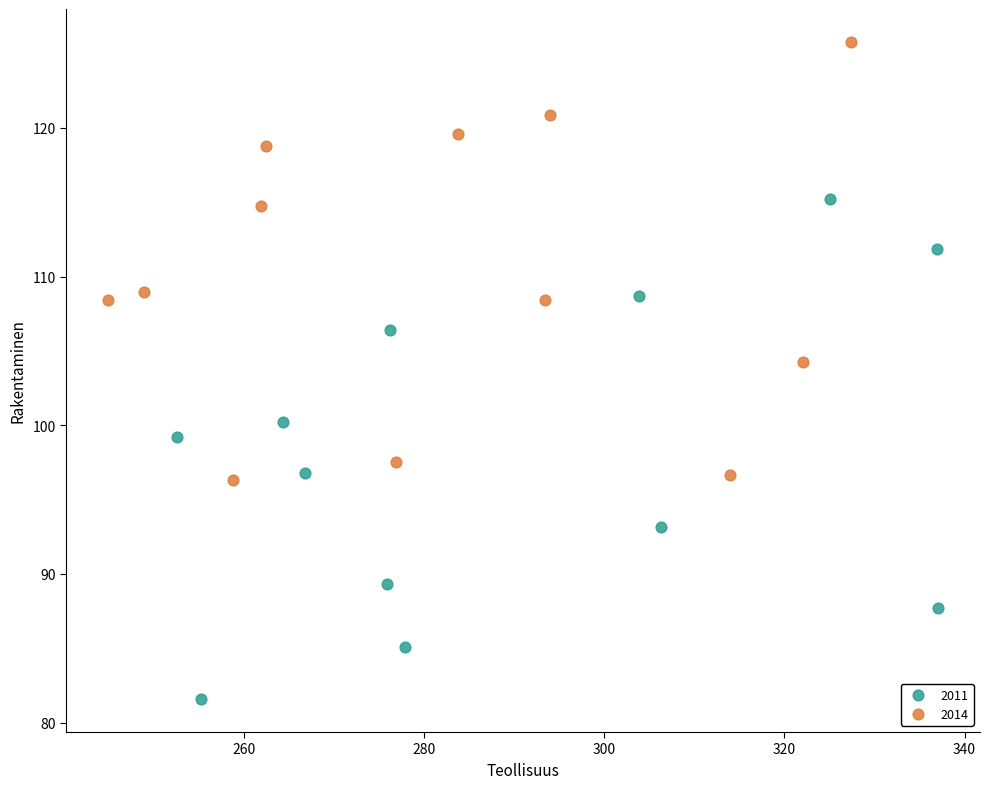

Which series has the largest Y range (max minus min)?

2011